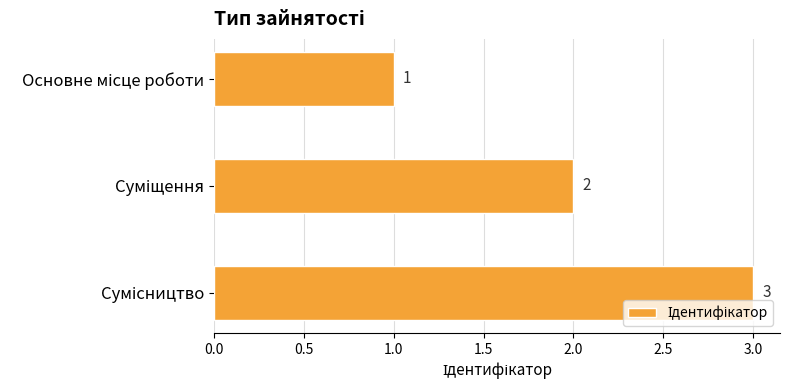

Count the number of data series in this chart.

1